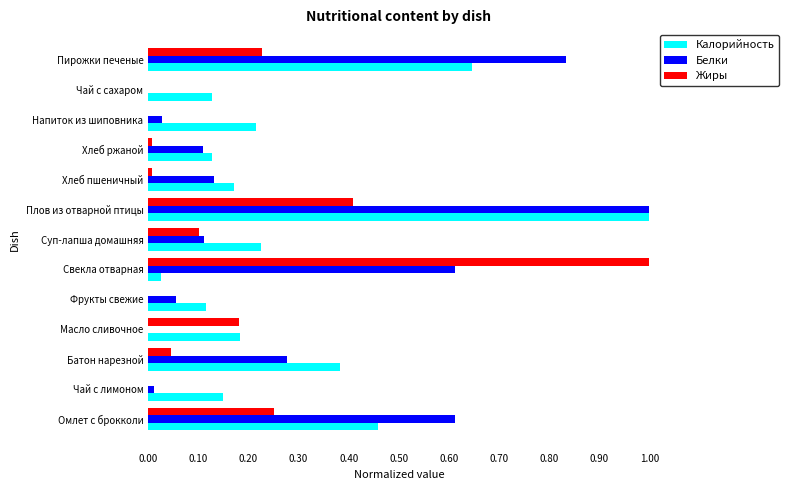

The Жиры series shows 0.0 at Хлеб ржаной. True or false?

True